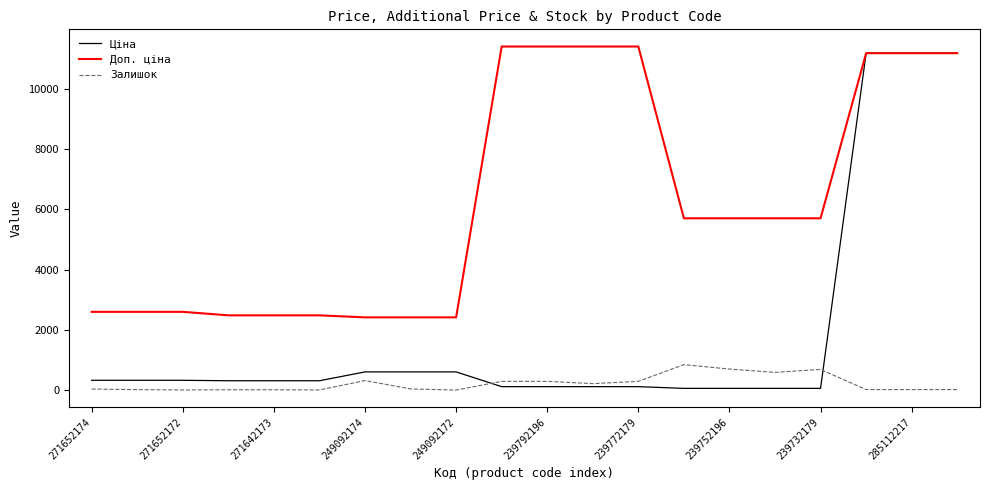

At how many categories does at least one series exceed 9889?

7